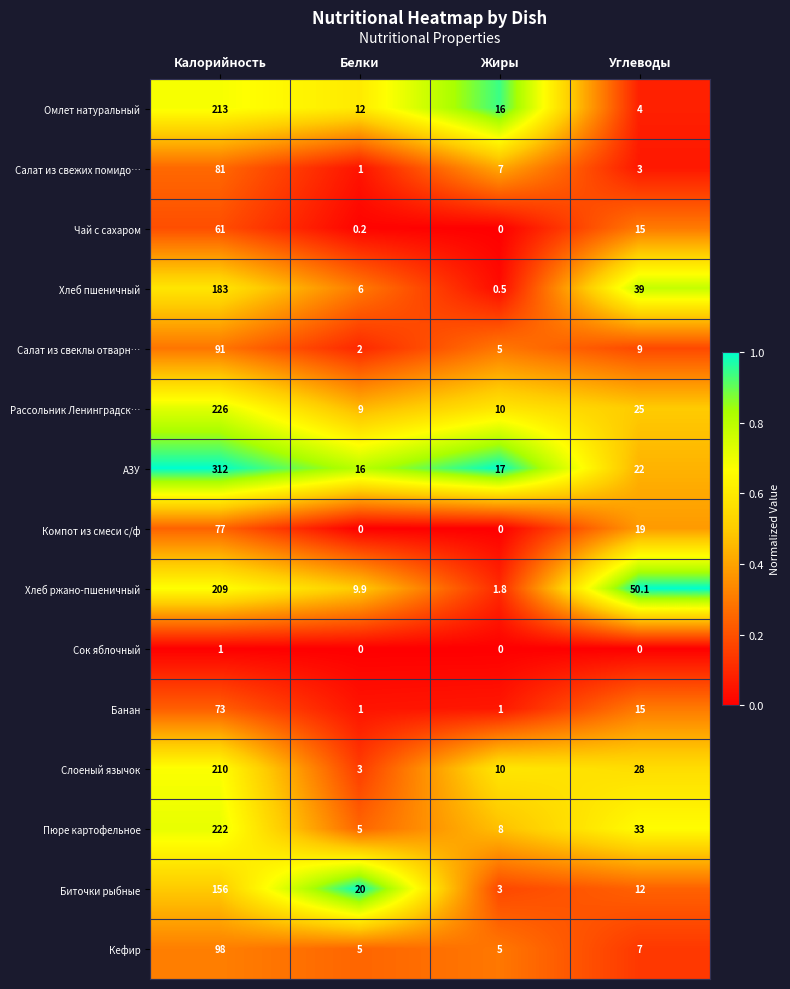

At which label is Салат из свеклы отварн… closest to 46?

Углеводы